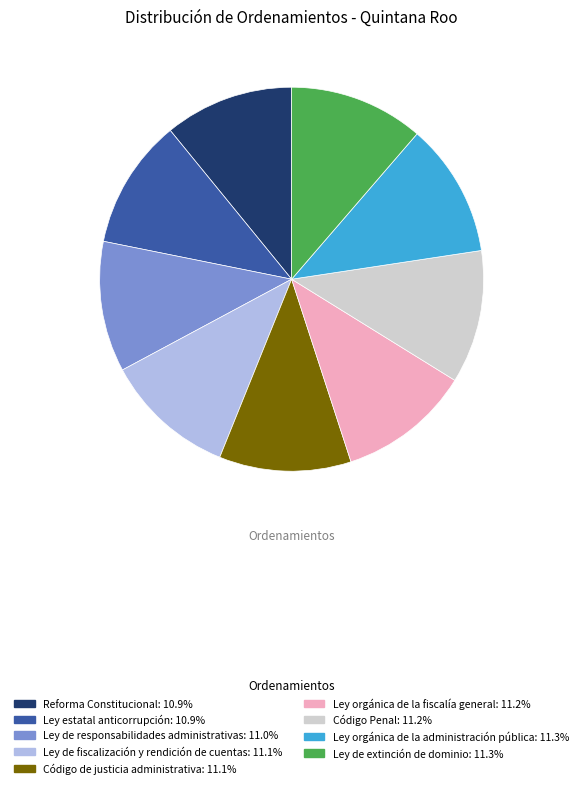

Approximately how many times larger is the value at Reforma Constitucional compared to Ley estatal anticorrupción?

1.0